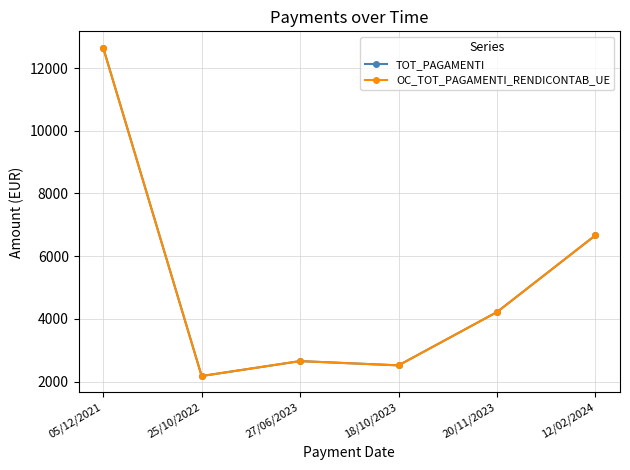

Reading left to right, extract all data points from this chart.

TOT_PAGAMENTI: 12648	2176	2652	2516	4216	6664
OC_TOT_PAGAMENTI_RENDICONTAB_UE: 12648	2176	2652	2516	4216	6664